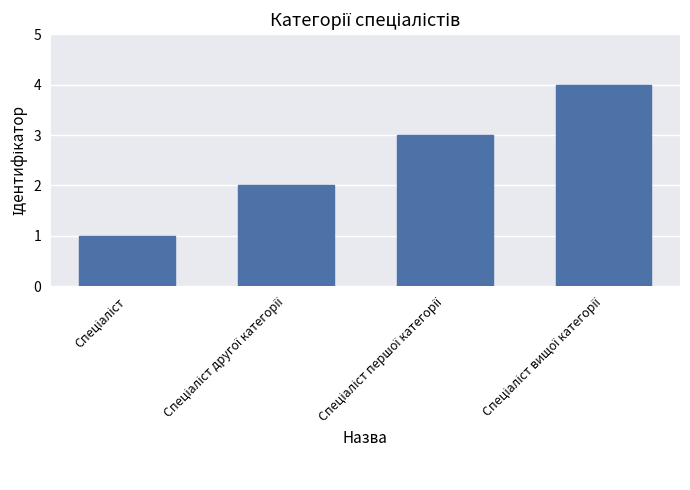

What is the maximum value shown in the chart?

4